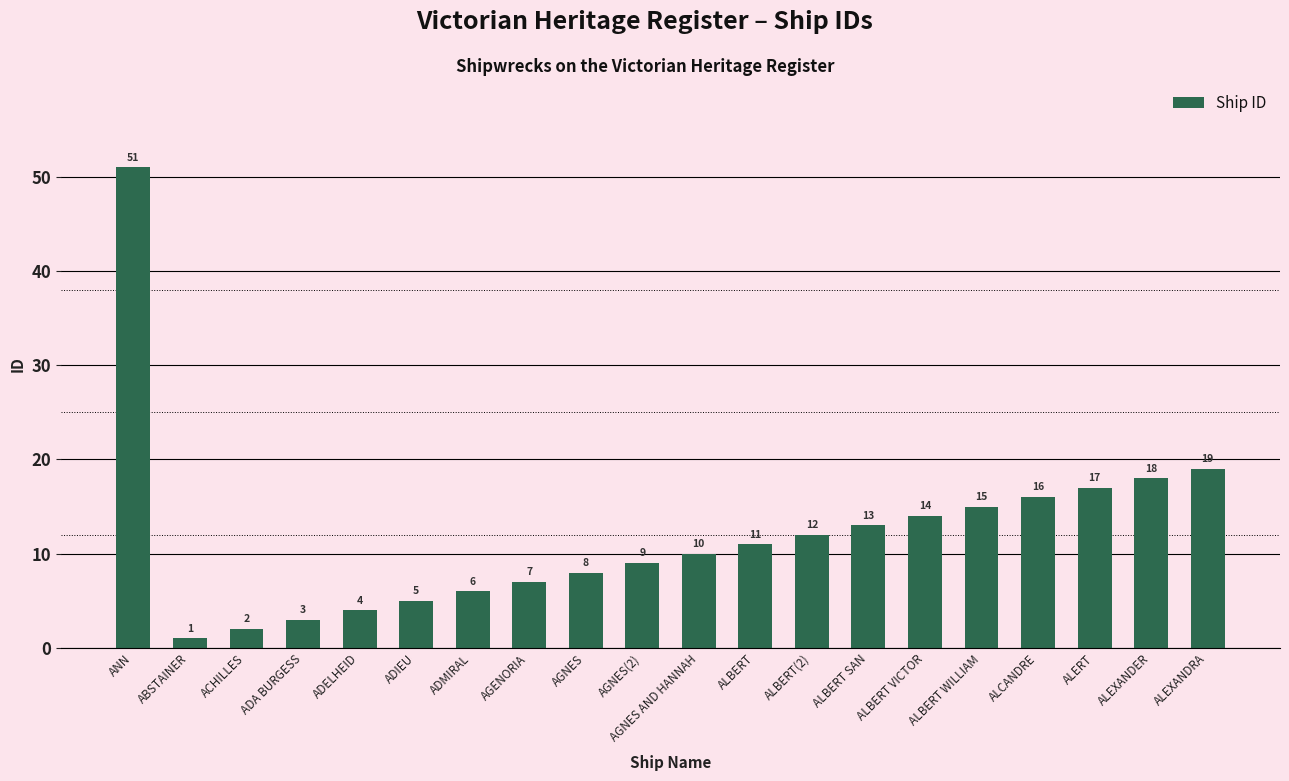

What is the difference between the maximum and second lowest values?

49